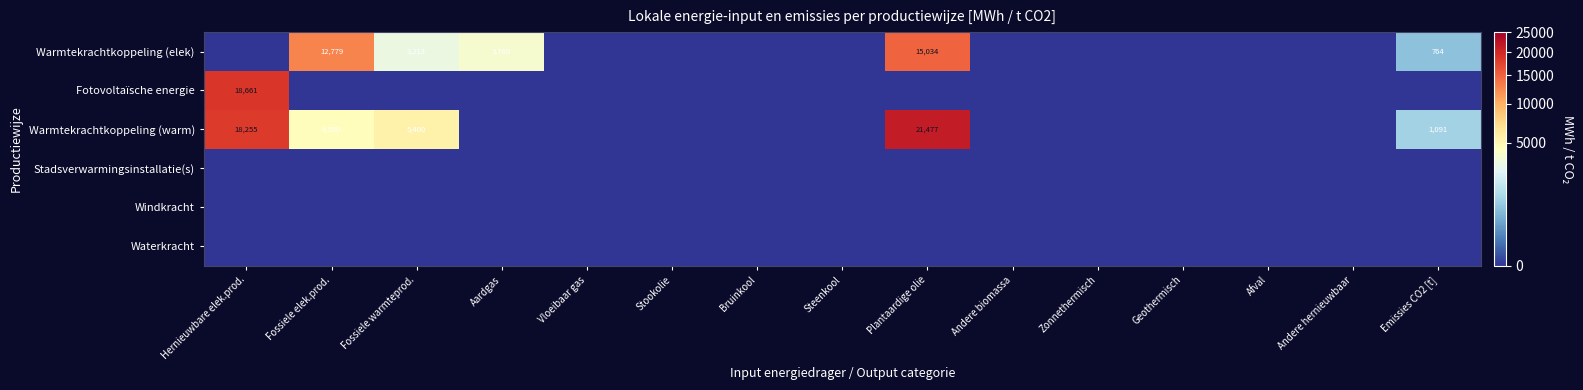

The value of Warmtekrachtkoppeling (elek) at Emissies CO2 [t] is 455. True or false?

False